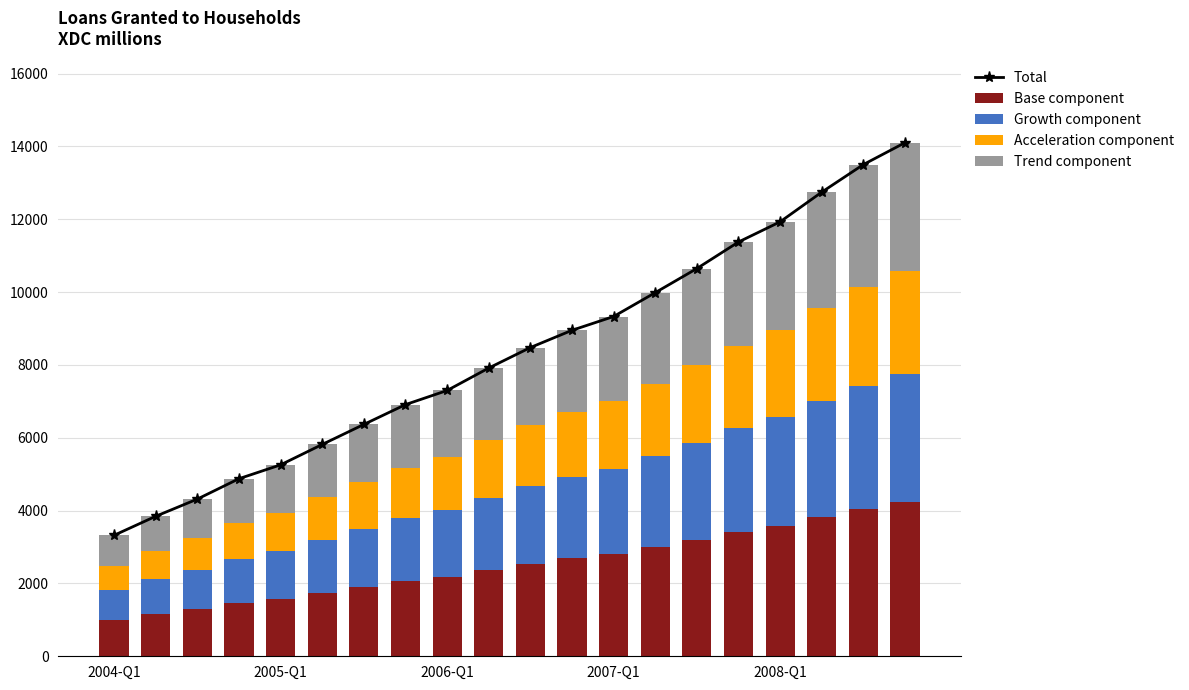

Which category has the lowest value across all series?

2004-Q1